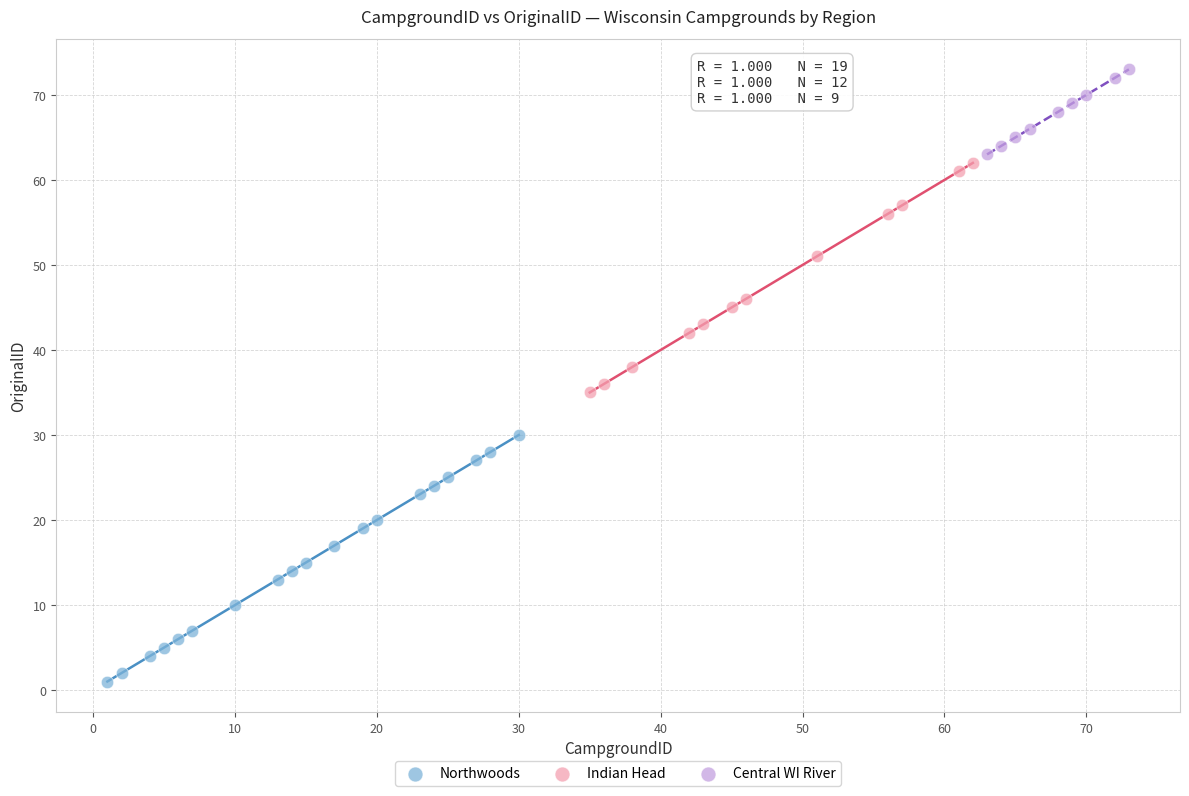

Which series reaches the minimum Y coordinate?

Northwoods